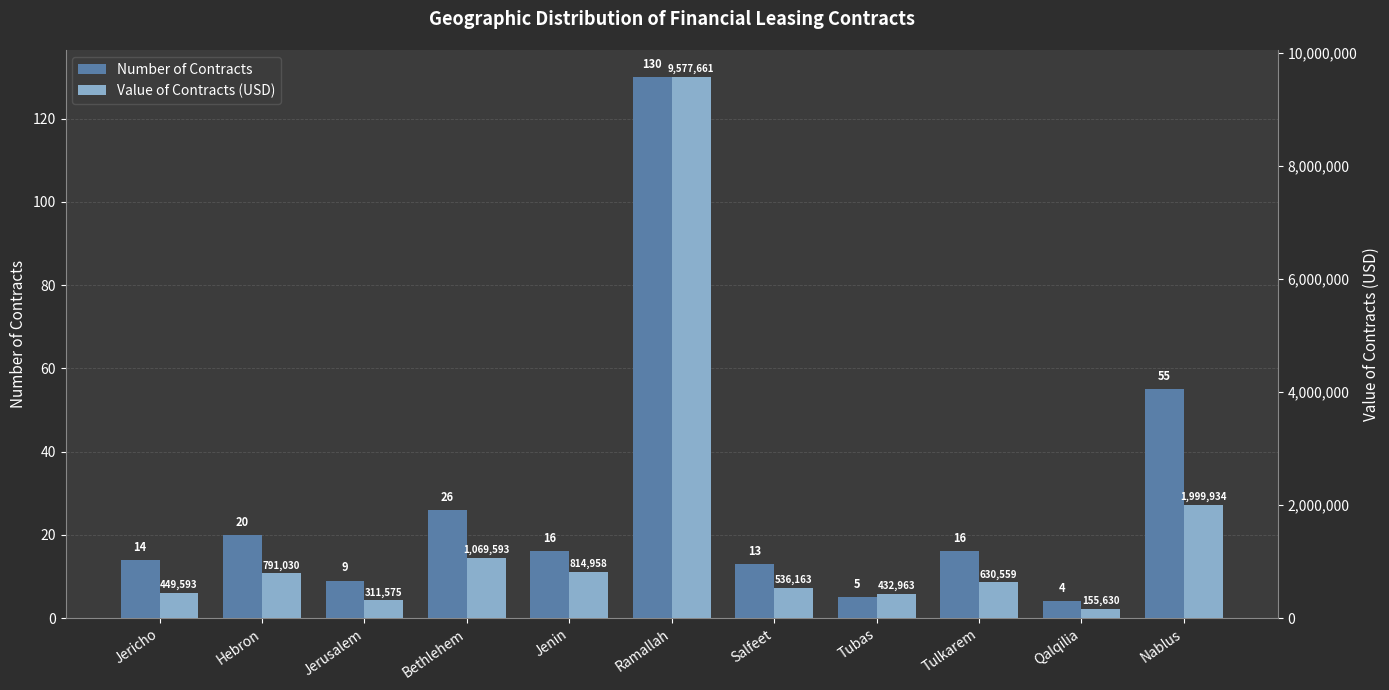

At which label is Number of Contracts closest to 67?

Nablus